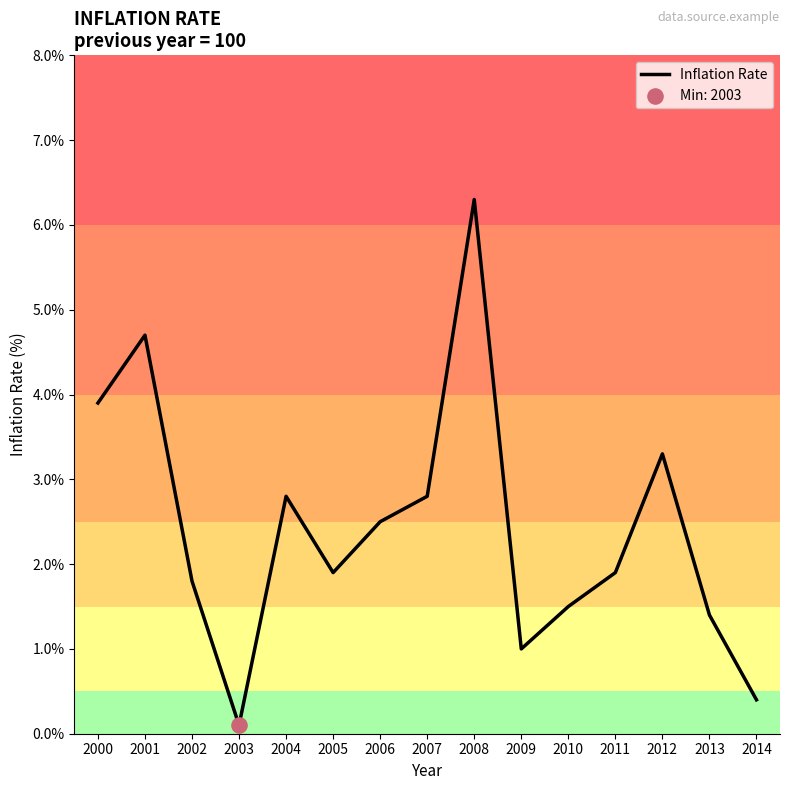

Approximately how many times larger is the value at 2005 compared to 2007?

0.7